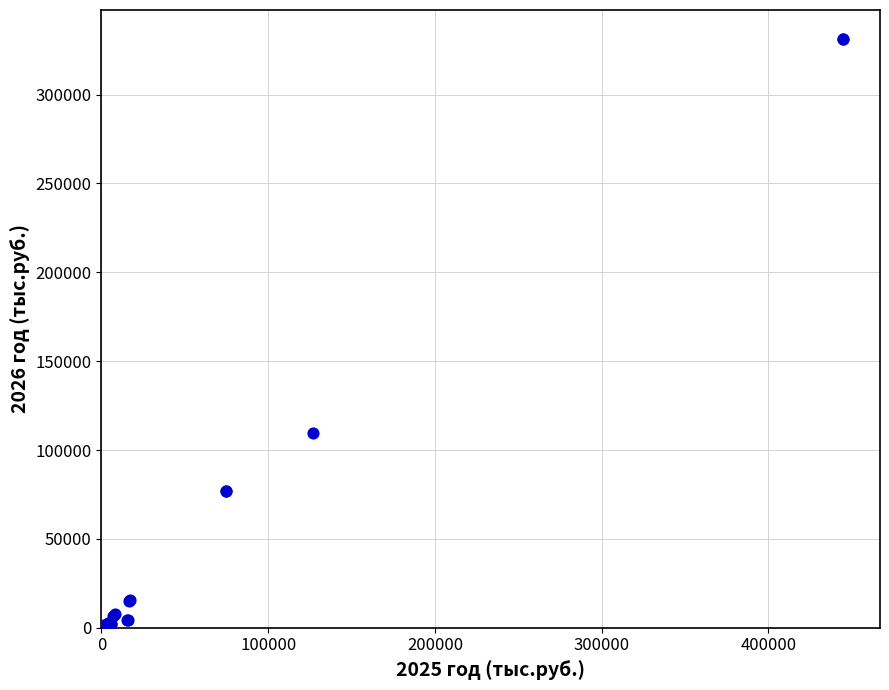

What Y value in the scatter plot is closest to 165495?

109612.0